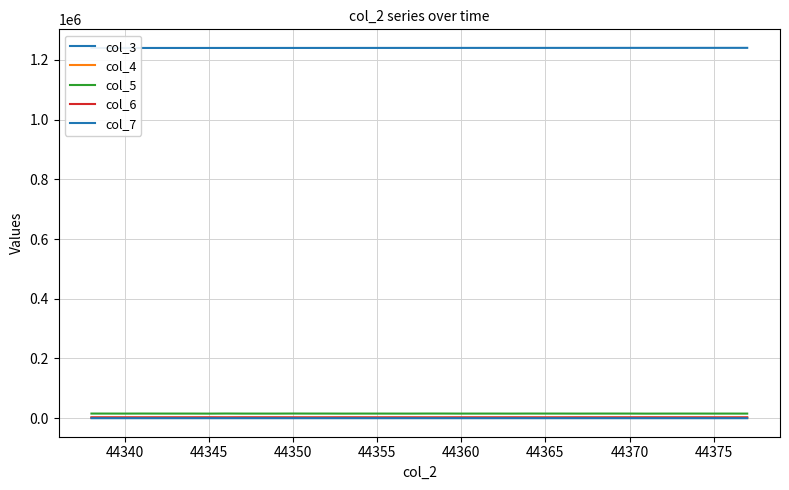

What is the minimum value shown in the chart?

35